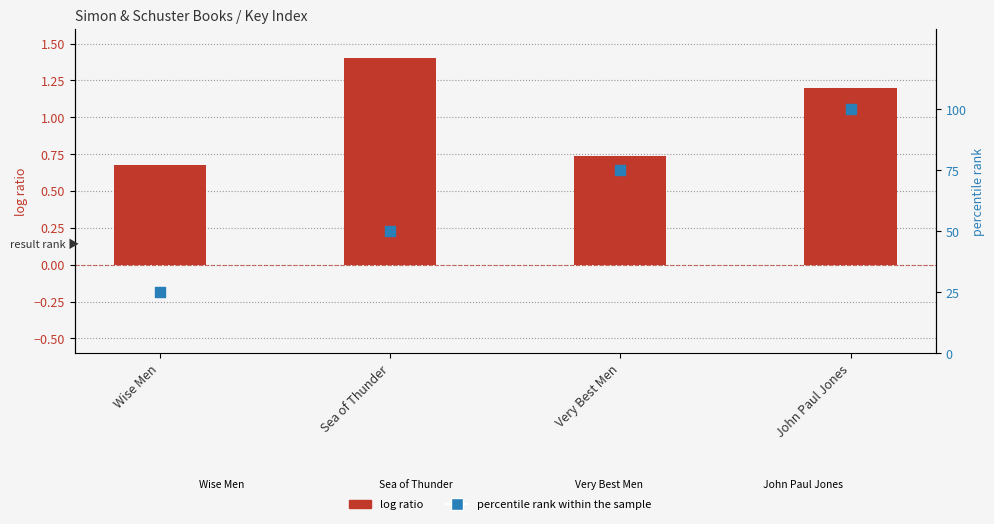

At which category is the sum across all series the highest?

John Paul Jones